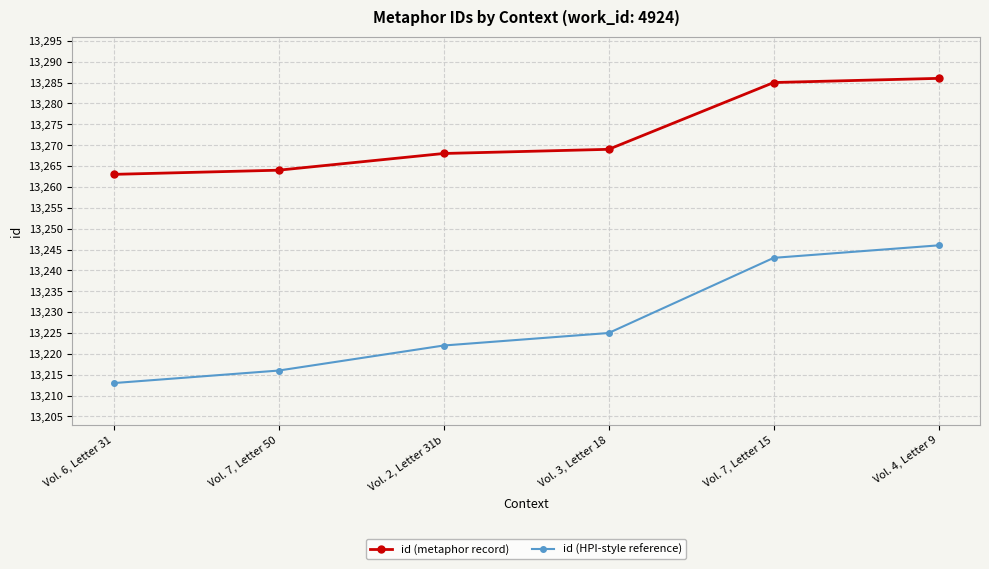

Rank the categories by id (HPI-style reference) value from highest to lowest.

Vol. 4, Letter 9, Vol. 7, Letter 15, Vol. 3, Letter 18, Vol. 2, Letter 31b, Vol. 7, Letter 50, Vol. 6, Letter 31